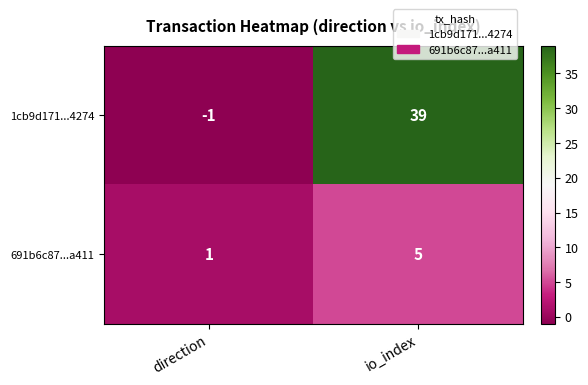

At which category is the sum across all series the highest?

io_index